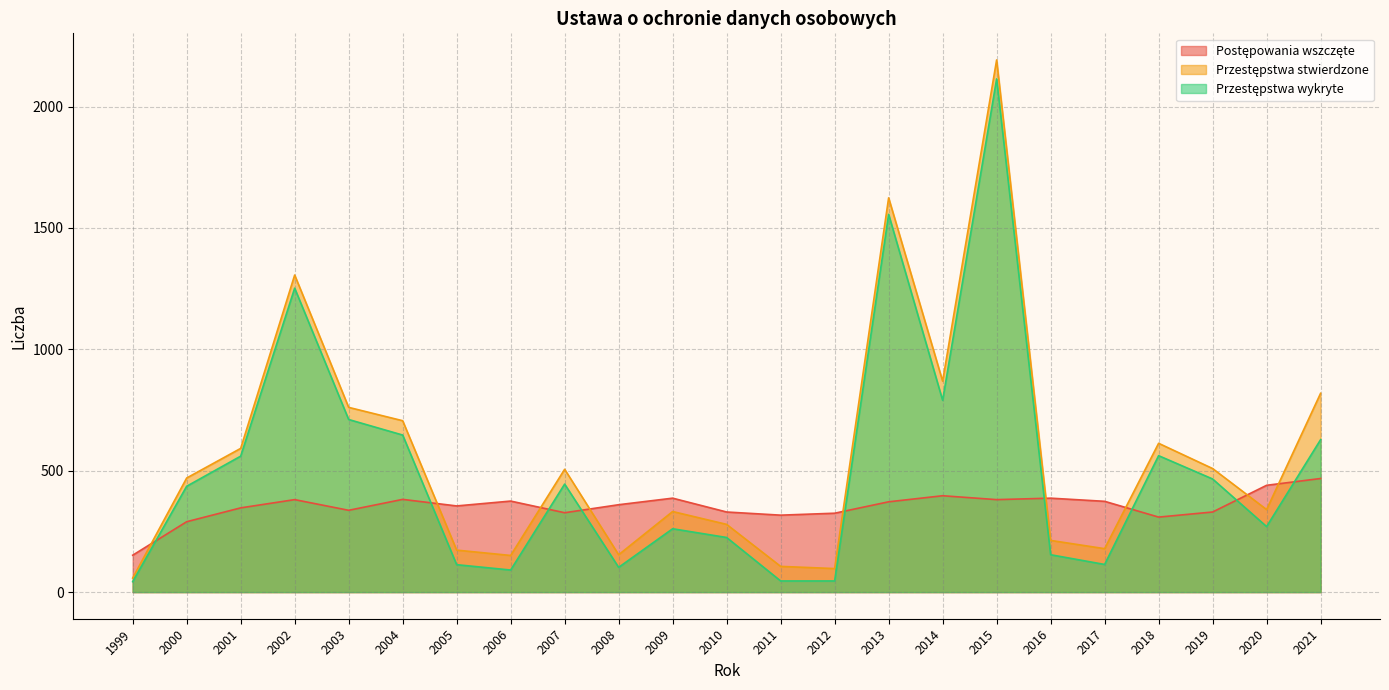

At which category is the sum across all series the highest?

2015